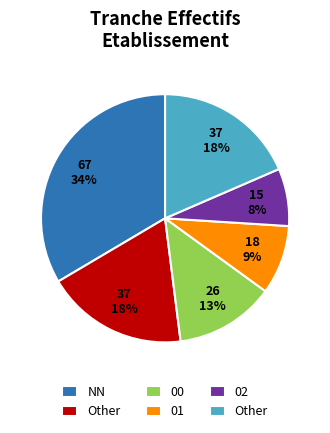

To the nearest percent, what is the average slice percentage?

17%